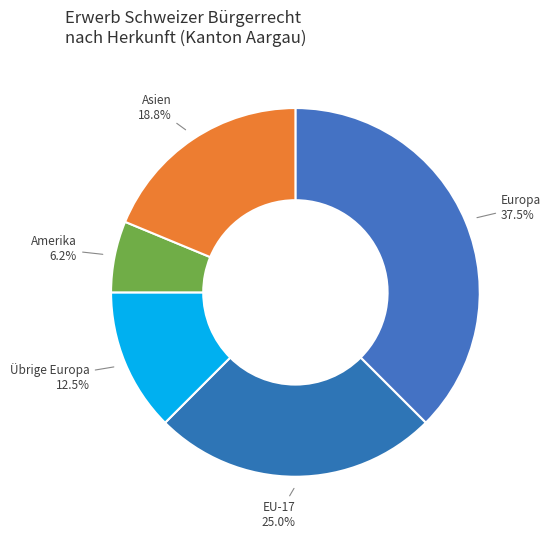

How many segments does this pie chart have?

5